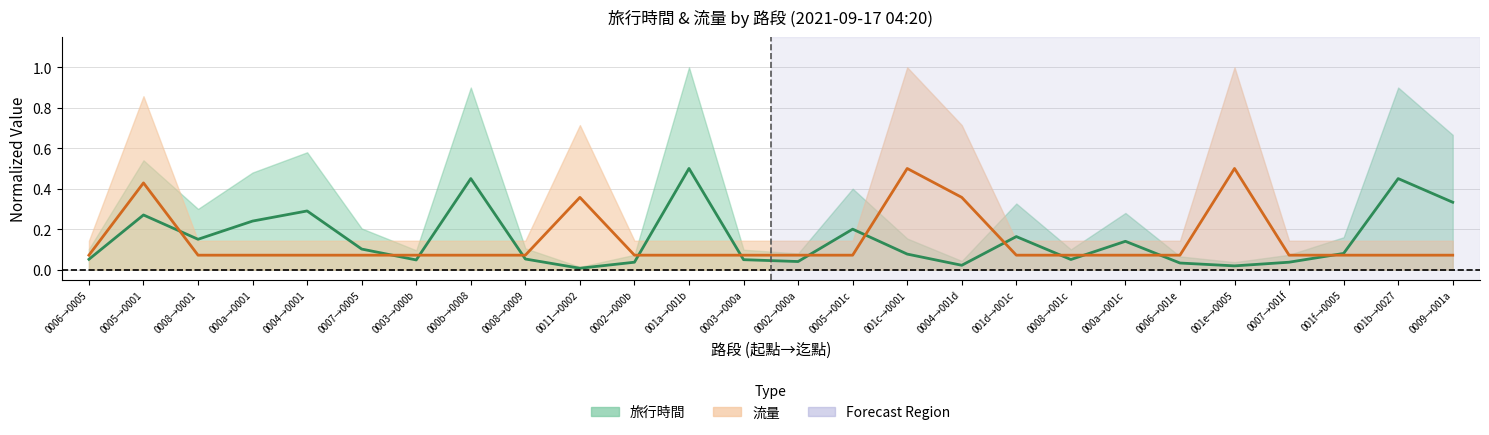

The value of 旅行時間 at 001c→0001 is 0.1. True or false?

False